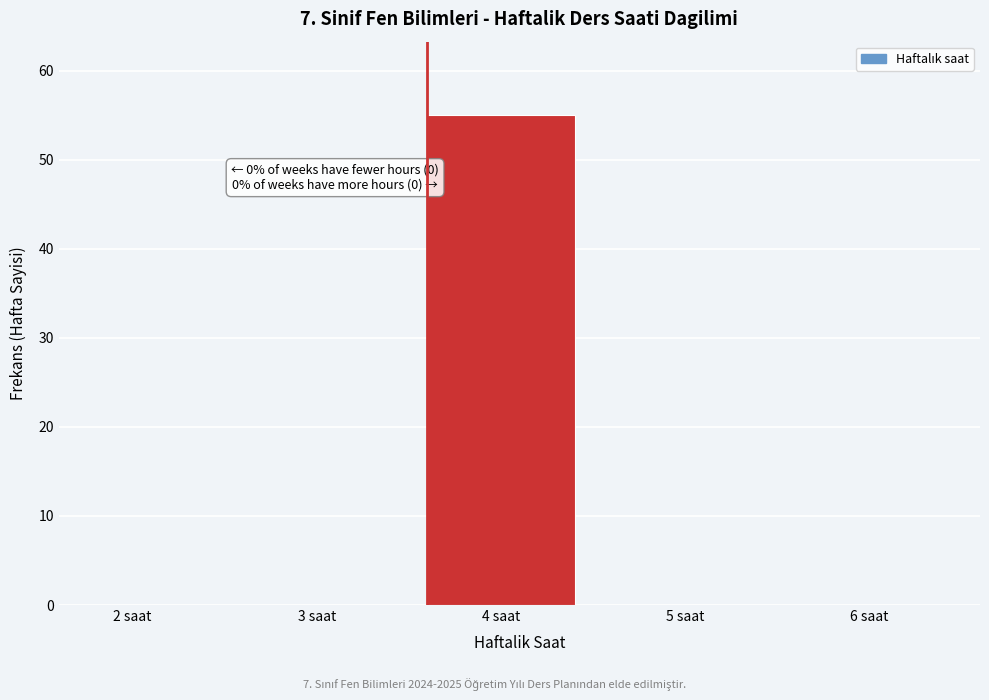

Reading left to right, list all the values displayed in this chart.

2 saat=0	3 saat=0	4 saat=55	5 saat=0	6 saat=0